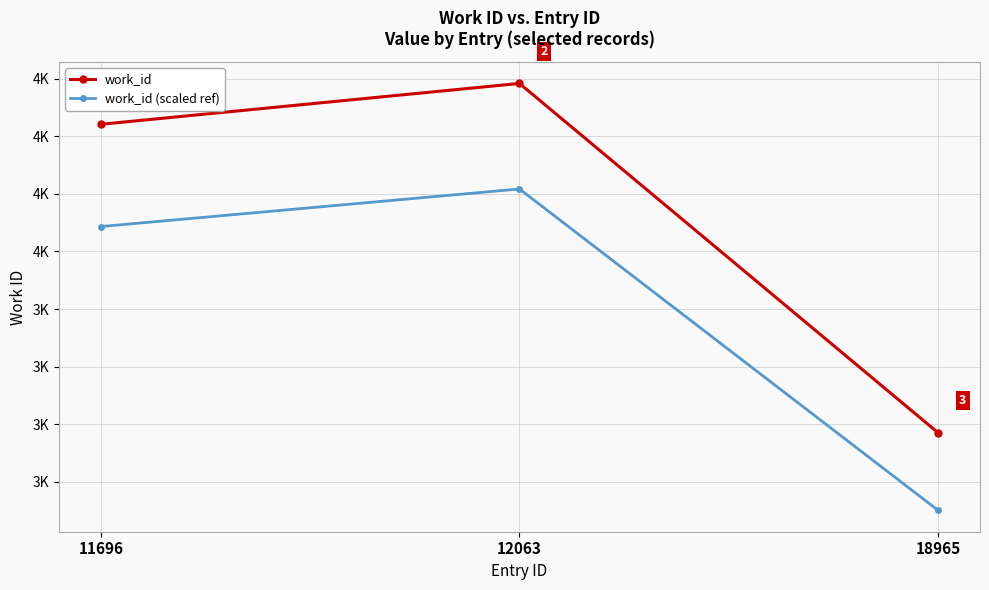

What is the difference between the maximum and minimum values in the work_id (scaled ref) series?

1116.9